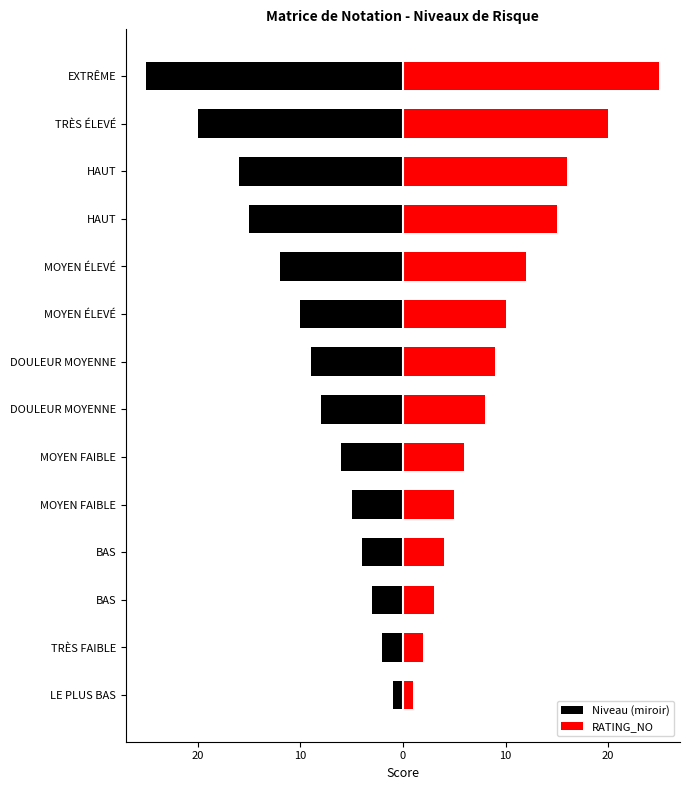

List the series in order of their peak value, highest first.

RATING_NO, Niveau (miroir)